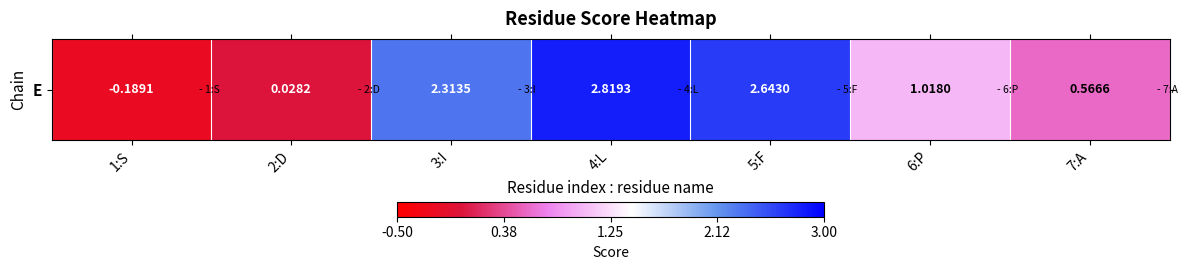

What is the change in value from 3:I to 6:P?

-1.3